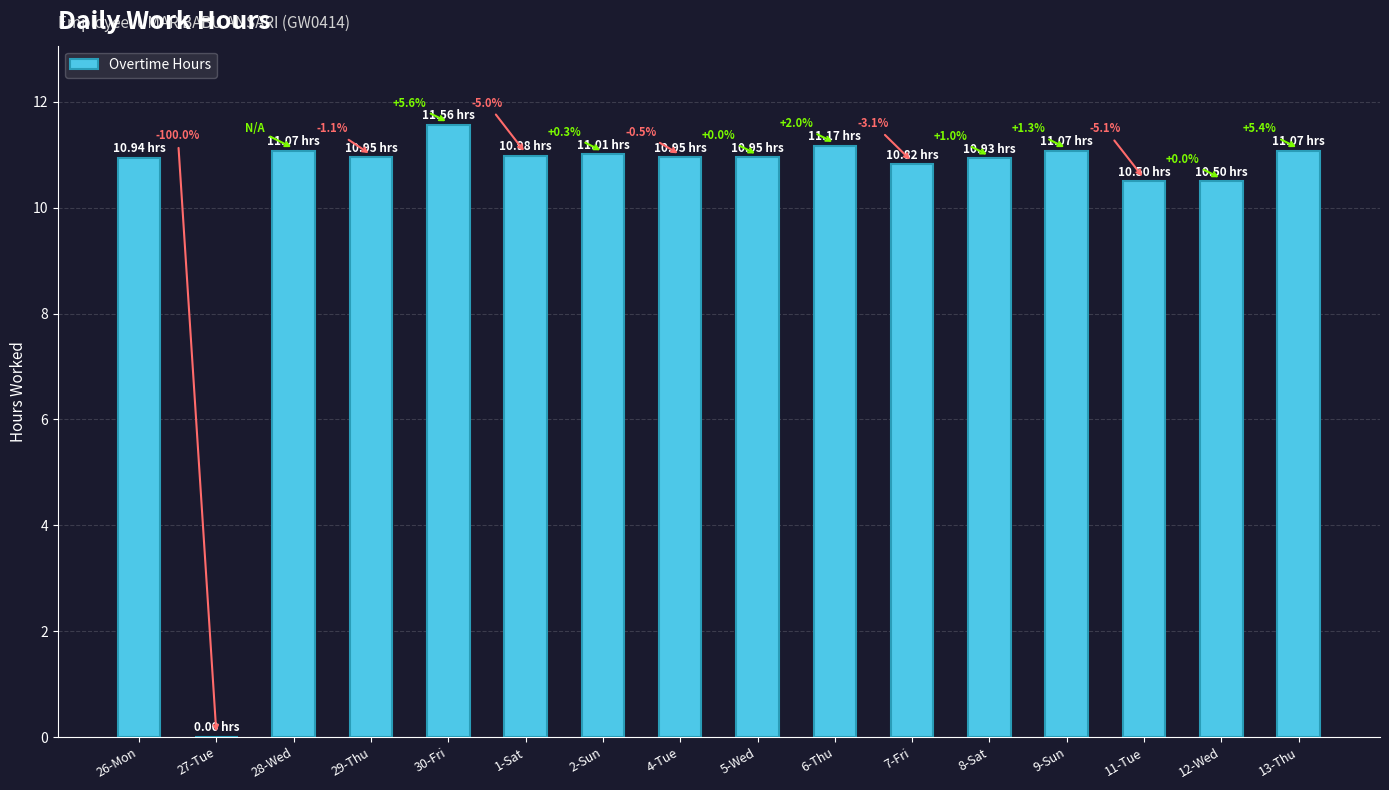

List the labels in order of value, largest first.

30-Fri, 6-Thu, 28-Wed, 9-Sun, 13-Thu, 2-Sun, 1-Sat, 29-Thu, 4-Tue, 5-Wed, 26-Mon, 8-Sat, 7-Fri, 11-Tue, 12-Wed, 27-Tue